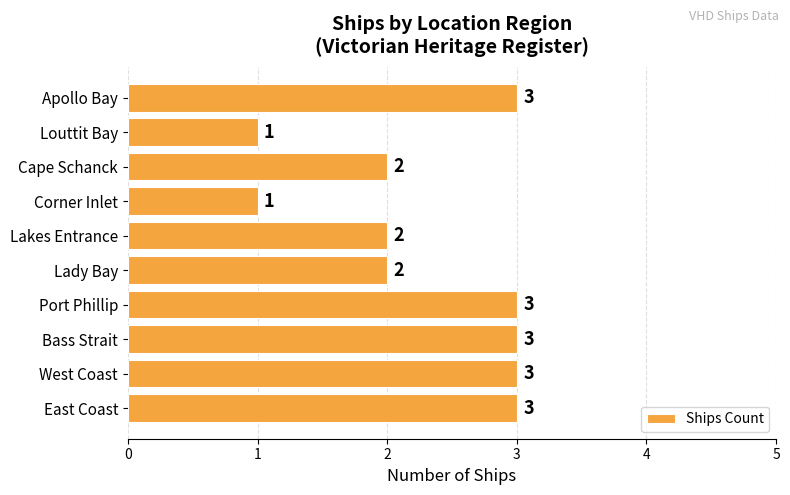

How many values are between 2 and 3?

8